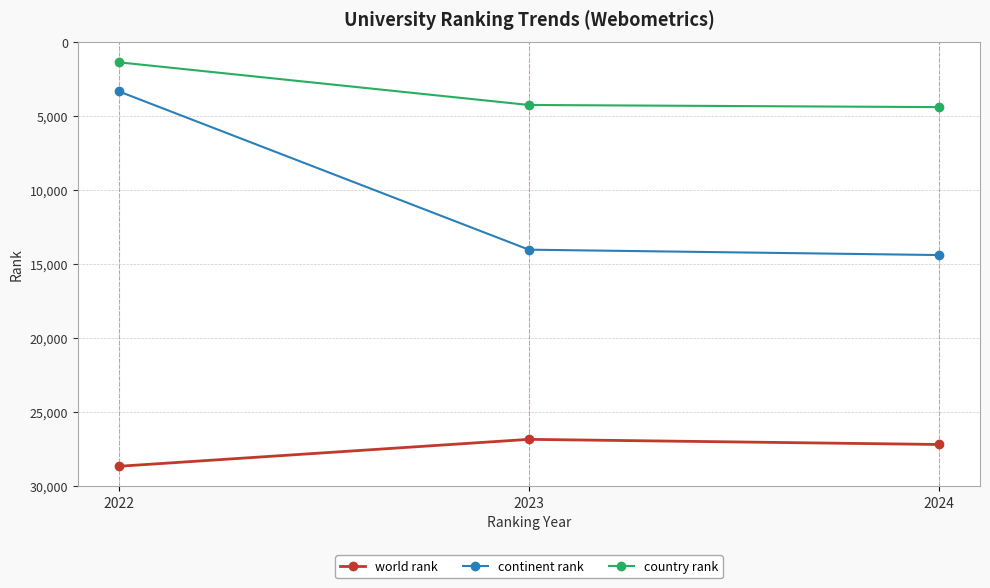

What is the average value of the world rank series?

27567